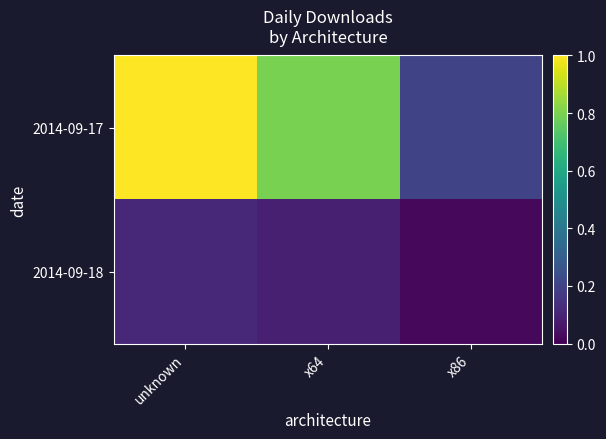

What is the spread (max minus min) of values at unknown?

0.9